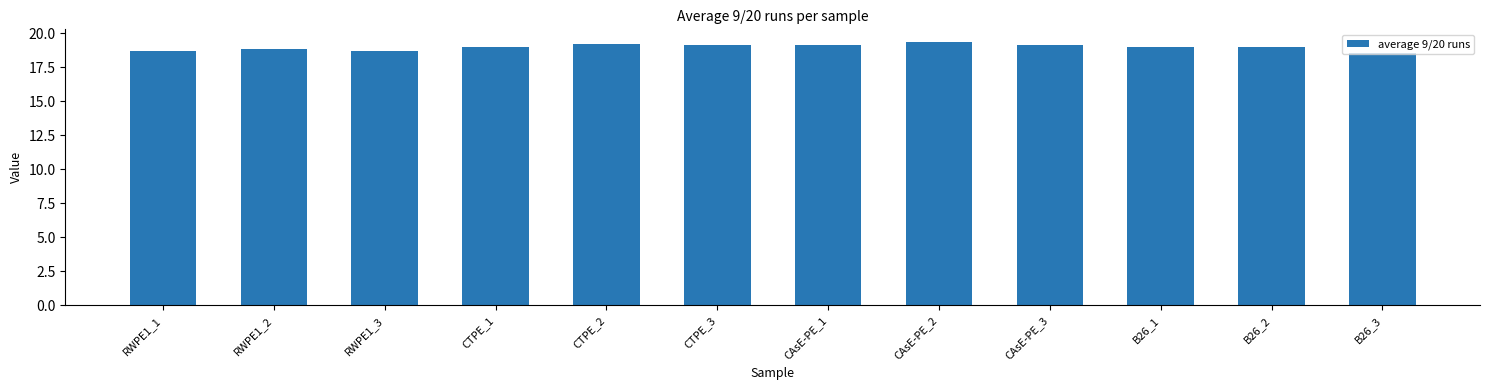

What is the sum of the values at CTPE_3 and B26_1?

38.1